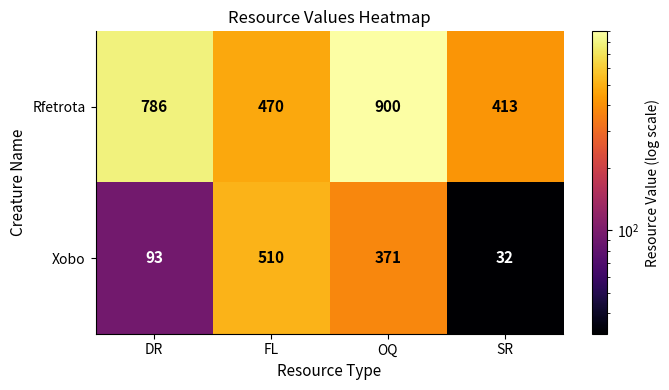

What is the difference between the maximum and minimum values in the Rfetrota series?

487